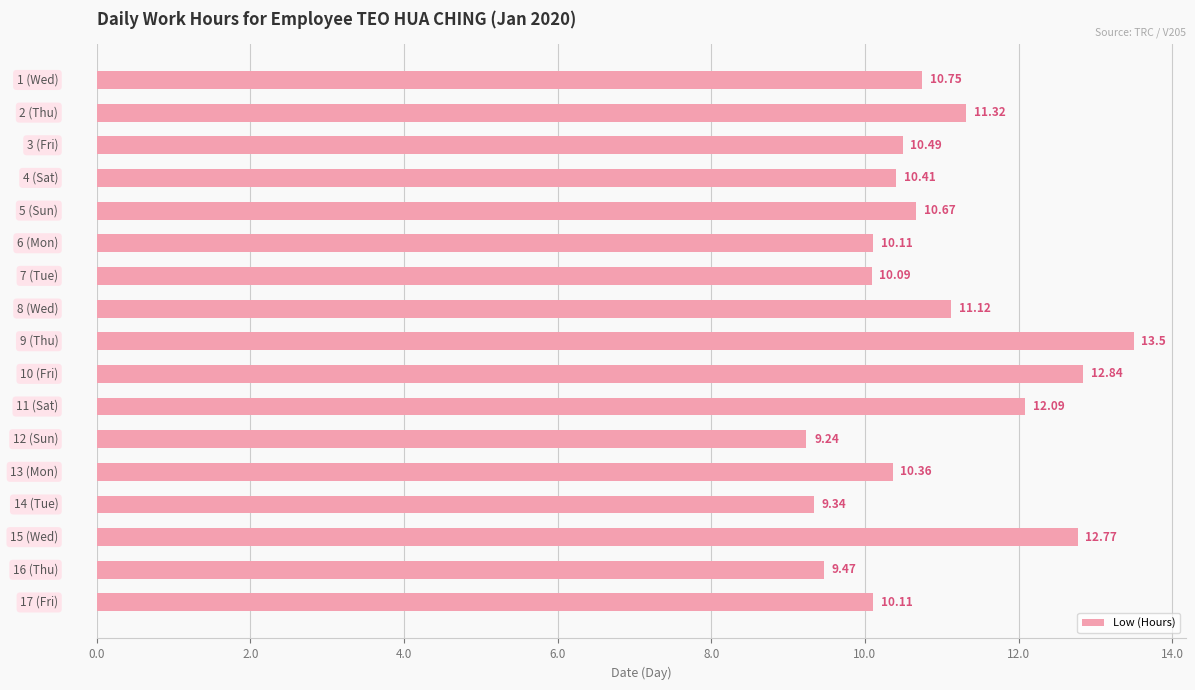

What is the sum of all values?

184.7